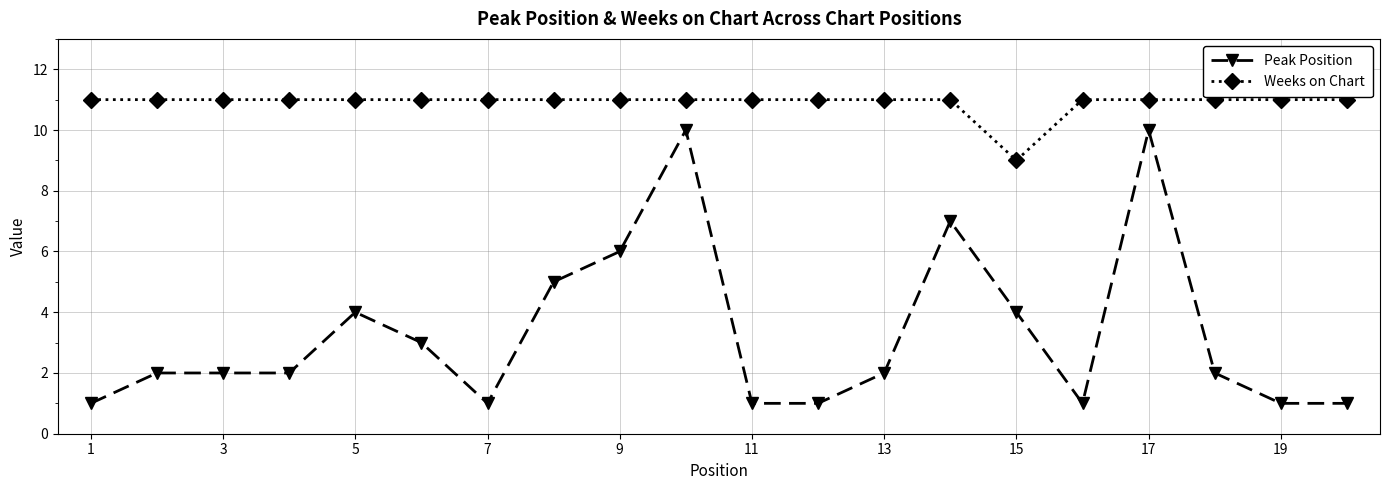

True or false: Peak Position has more than 0 interior local peaks.

True